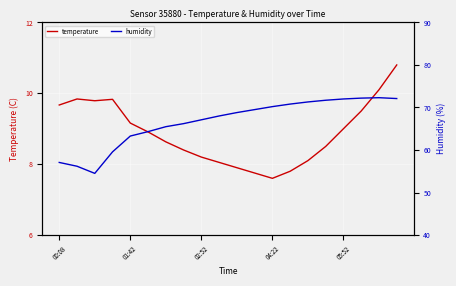

Is this an area chart (filled region under the line)?

No